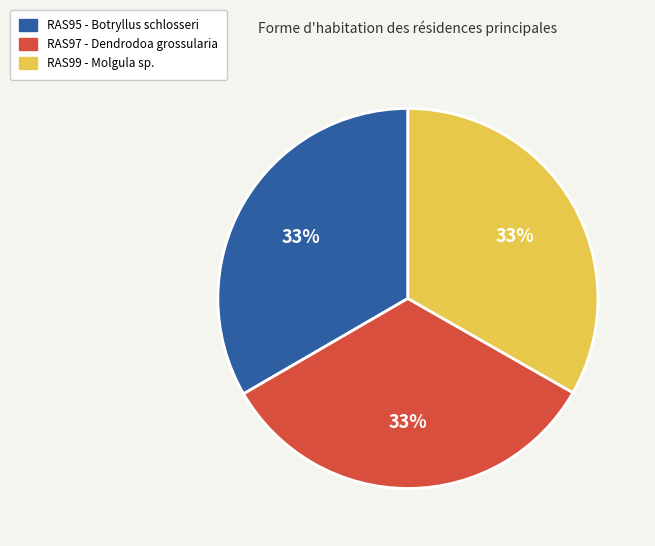

How many segments does this pie chart have?

3